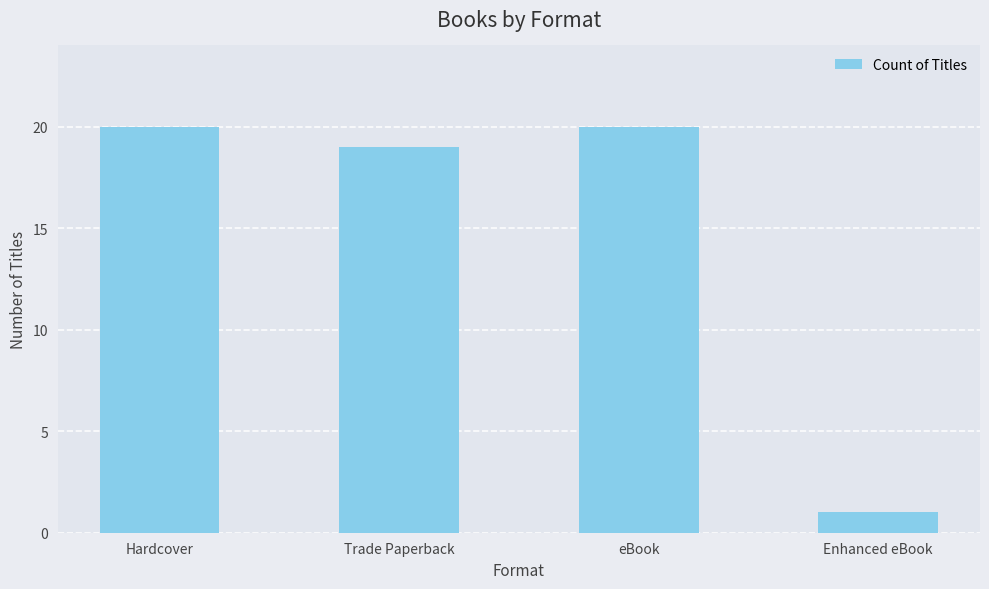

Is it true that the value at Enhanced eBook is 1?

True